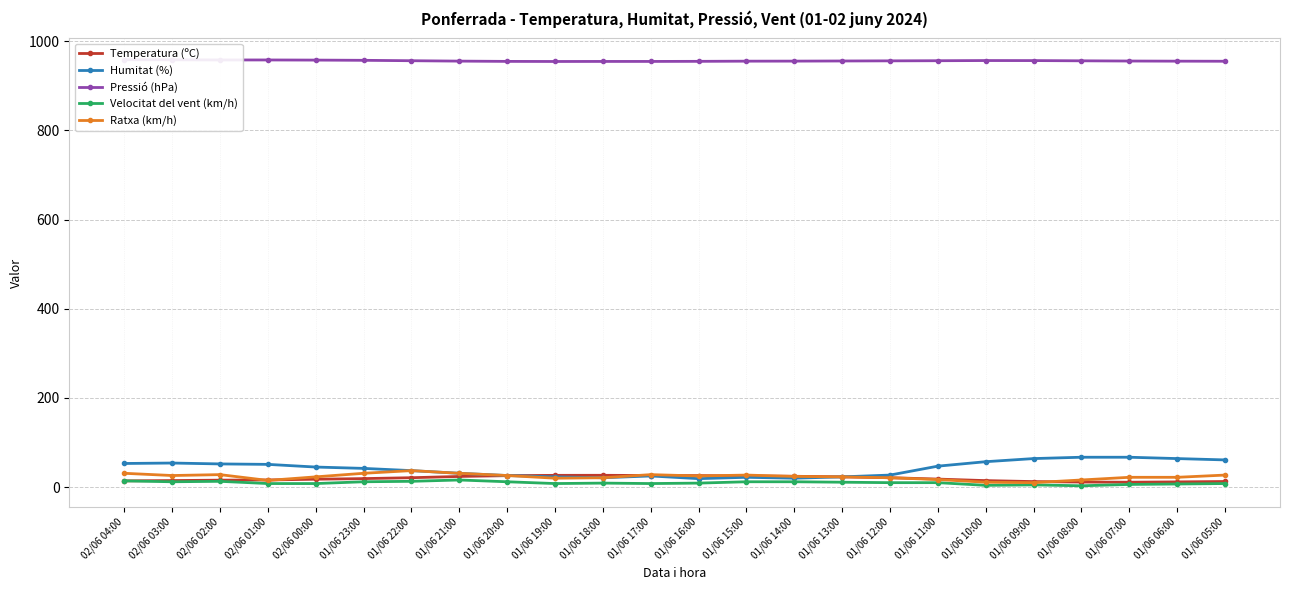

How many data points in Ratxa (km/h) are above 24?

11